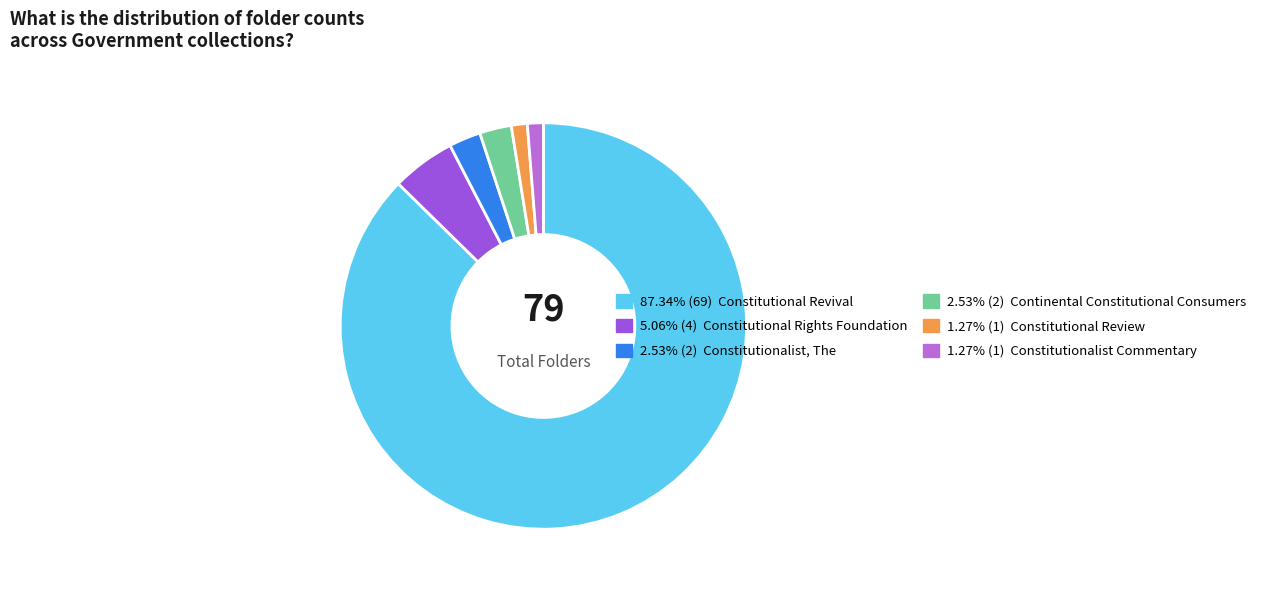

Count the number of slices in the pie.

6